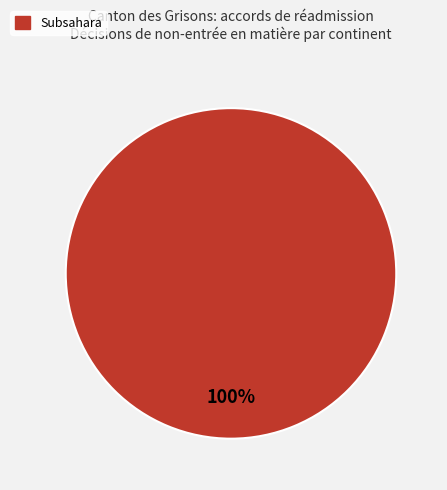

Is there any slice that represents more than half of the pie?

Yes